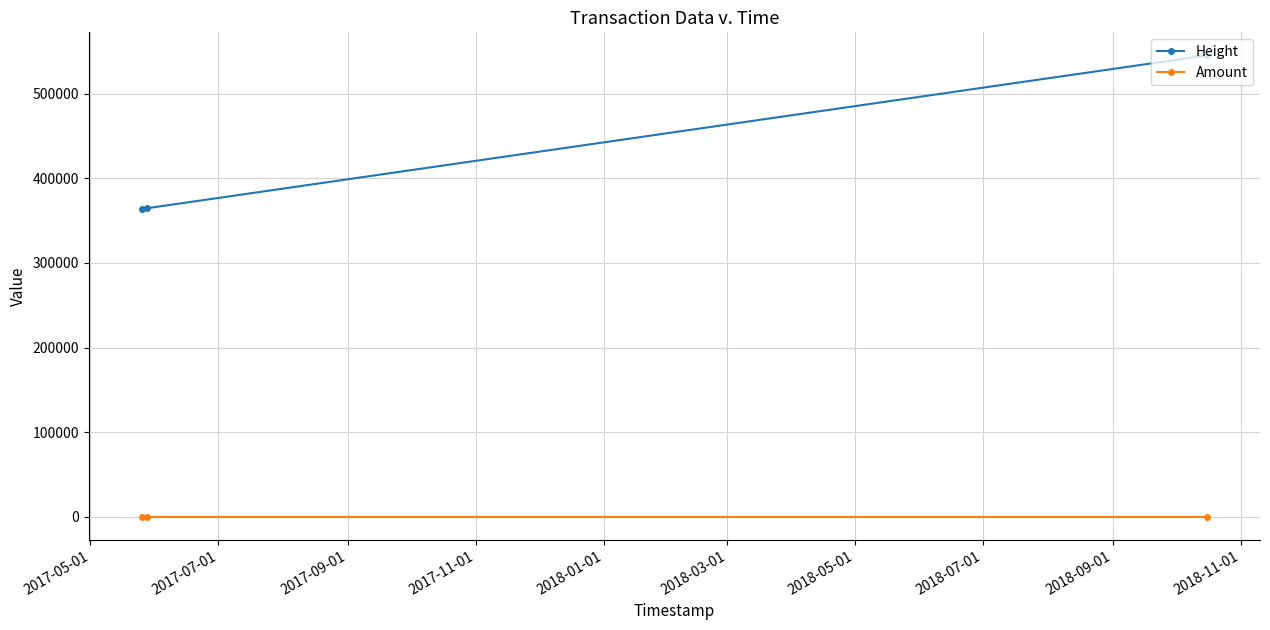

What is the lowest value of the Height series?

363836